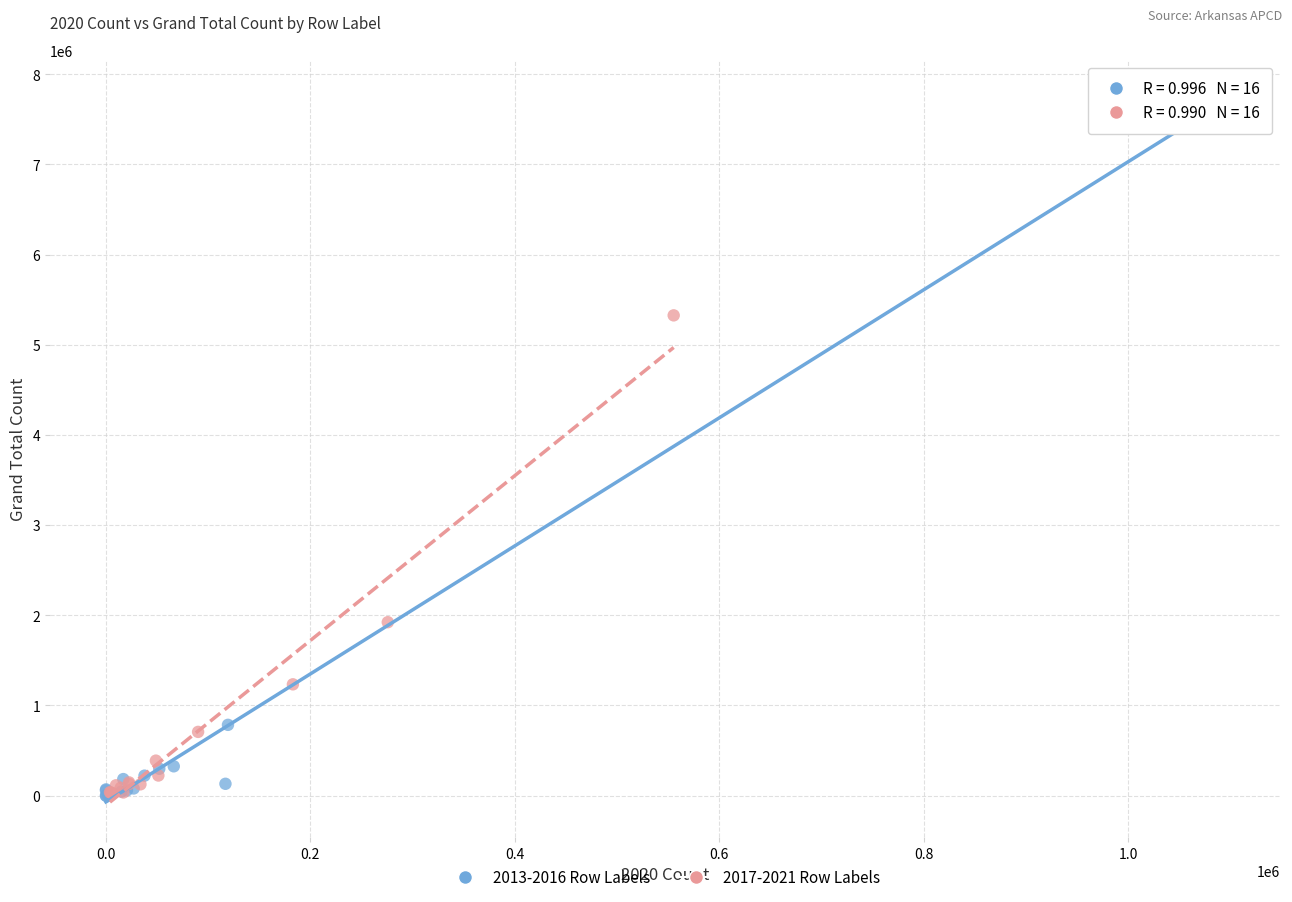

What are all the series names shown in the legend?

2013-2016 Row Labels, 2017-2021 Row Labels